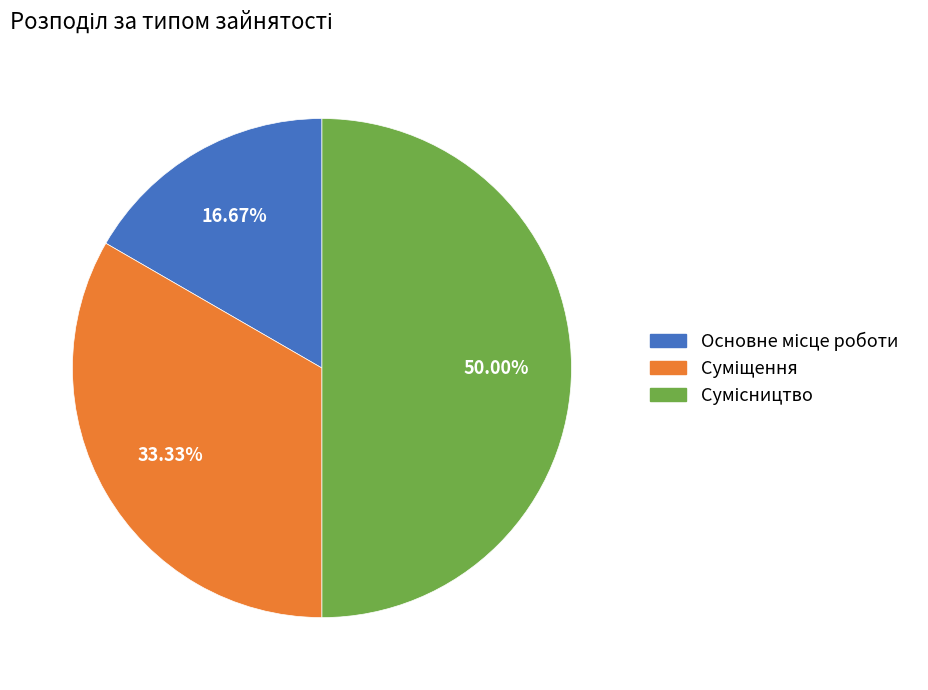

Count the number of slices in the pie.

3